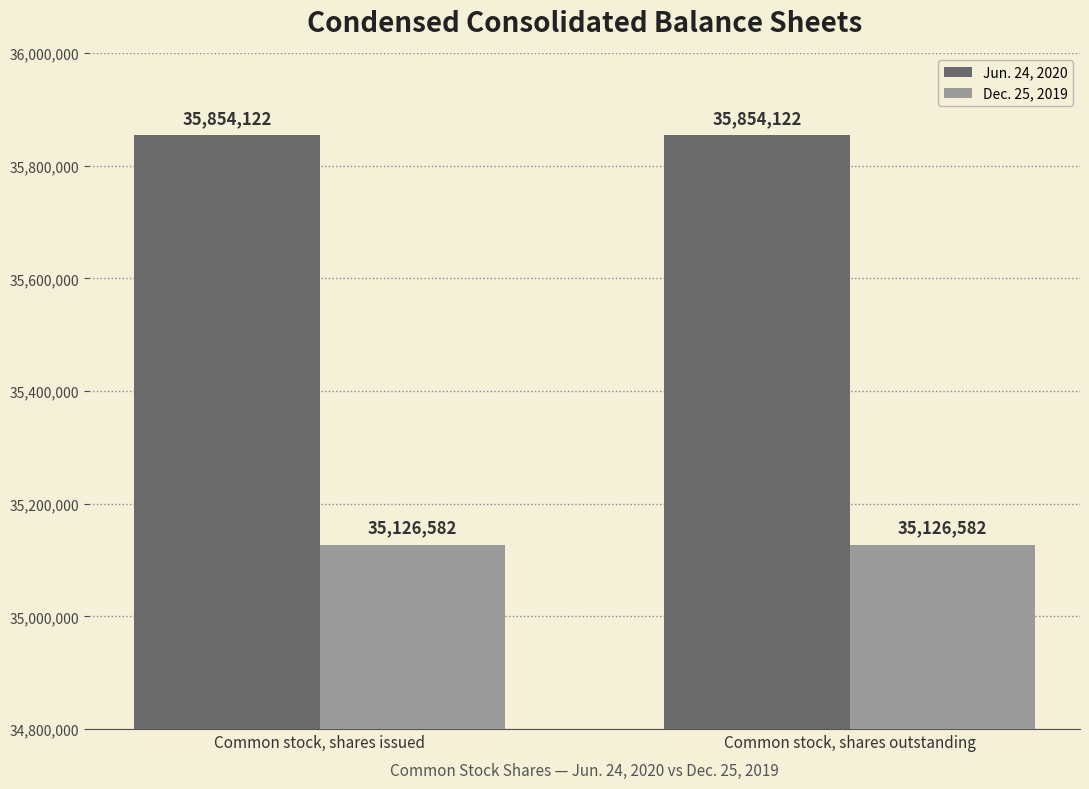

The value of Jun. 24, 2020 at Common stock, shares issued is 35854122. True or false?

True